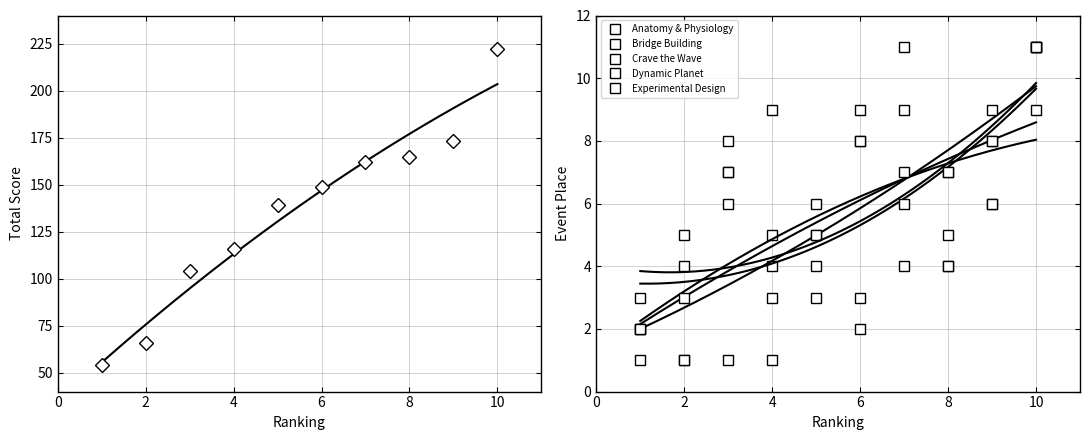

Reading left to right, what are all the values shown in this chart?

TOTALS: 1=54	2=66	3=104	4=116	5=139	6=149	7=162	8=165	9=173	10=222
Anatomy & Physiology: 1=2	2=1	3=7	4=5	5=3	6=8	7=9	8=4	9=6	10=11
Bridge Building: 1=1	2=3	3=8	4=4	5=5	6=2	7=11	8=7	9=6	10=9
Crave the Wave: 1=2	2=1	3=6	4=3	5=5	6=8	7=7	8=4	9=9	10=11
Dynamic Planet: 1=2	2=5	3=1	4=9	5=6	6=3	7=4	8=7	9=8	10=11
Experimental Design: 1=3	2=4	3=7	4=1	5=4	6=9	7=6	8=5	9=8	10=11